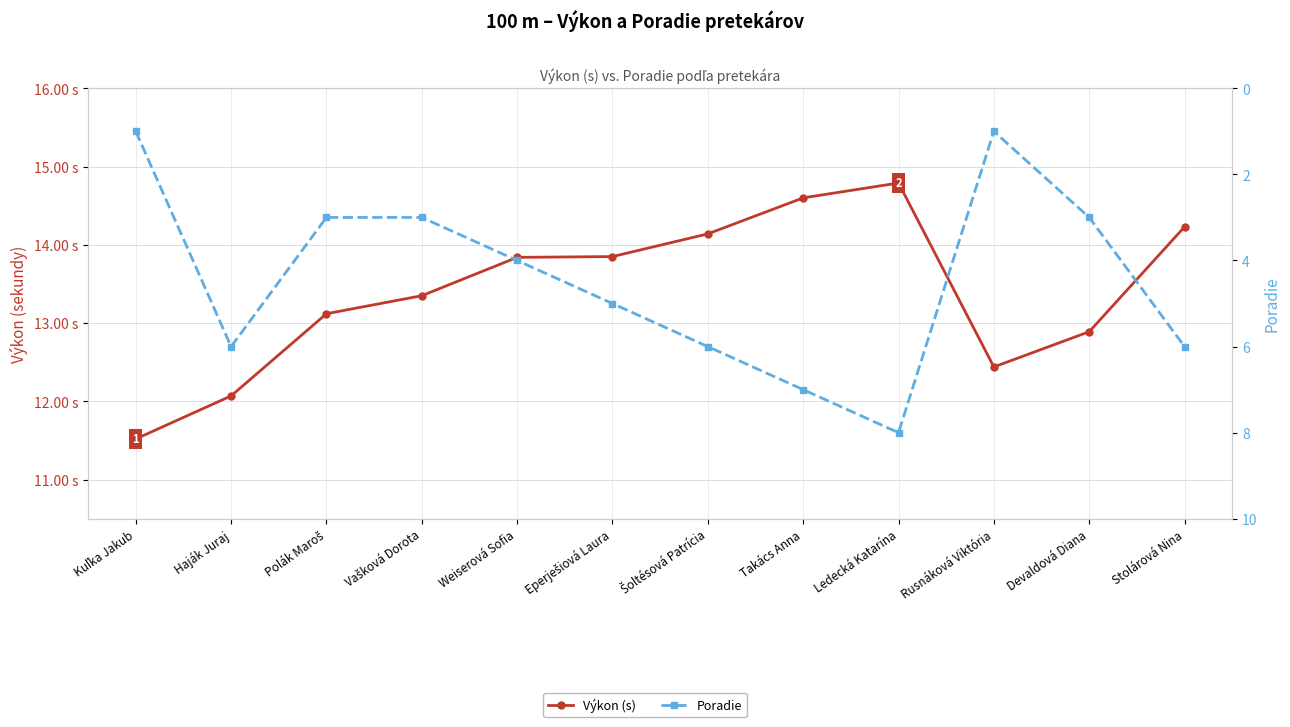

Which series has the largest range (max minus min)?

Poradie